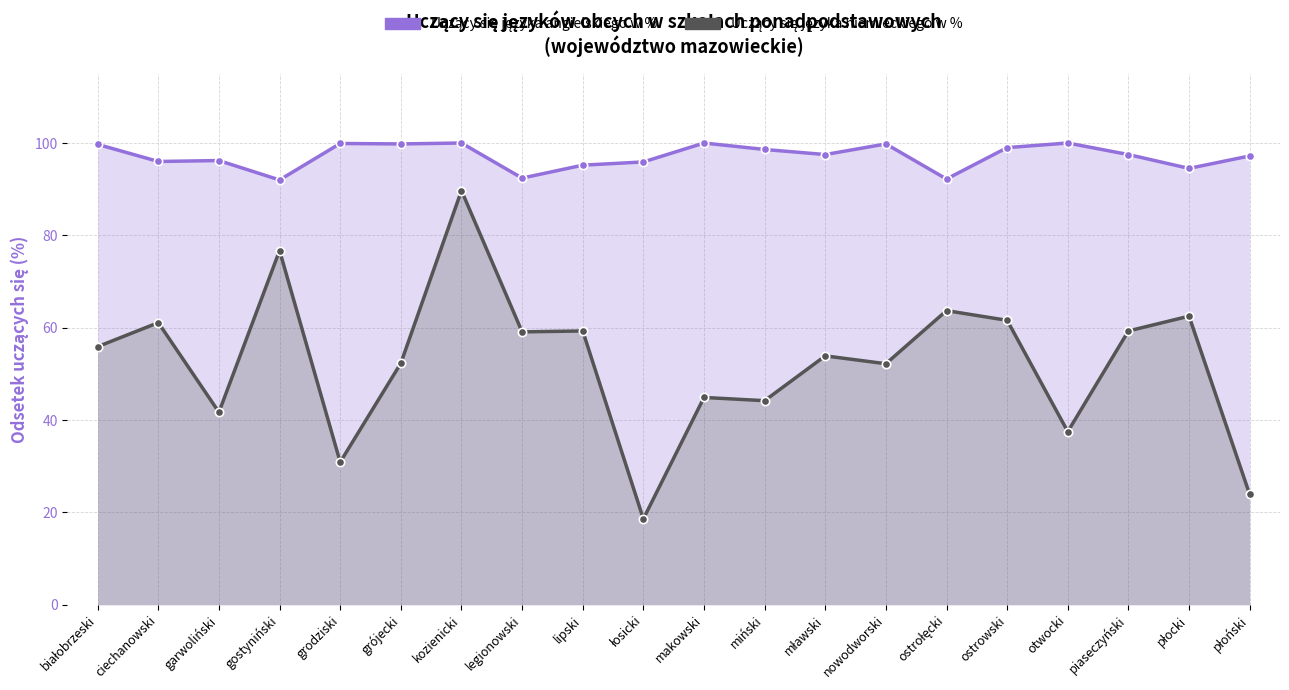

Reading left to right, what are all the values shown in this chart?

Uczący się języka angielskiego w %: białobrzeski=99.7	ciechanowski=96.0	garwoliński=96.2	gostyniński=92.0	grodziski=99.9	grójecki=99.8	kozienicki=100.0	legionowski=92.4	lipski=95.2	łosicki=95.9	makowski=100.0	miński=98.6	mławski=97.5	nowodworski=99.8	ostrołęcki=92.2	ostrowski=99.0	otwocki=100.0	piaseczyński=97.5	płocki=94.5	płoński=97.2
Uczący się języka niemieckiego w %: białobrzeski=55.9	ciechanowski=61.1	garwoliński=41.7	gostyniński=76.7	grodziski=30.9	grójecki=52.3	kozienicki=89.7	legionowski=59.1	lipski=59.3	łosicki=18.6	makowski=44.9	miński=44.2	mławski=53.9	nowodworski=52.2	ostrołęcki=63.7	ostrowski=61.6	otwocki=37.5	piaseczyński=59.3	płocki=62.5	płoński=23.9